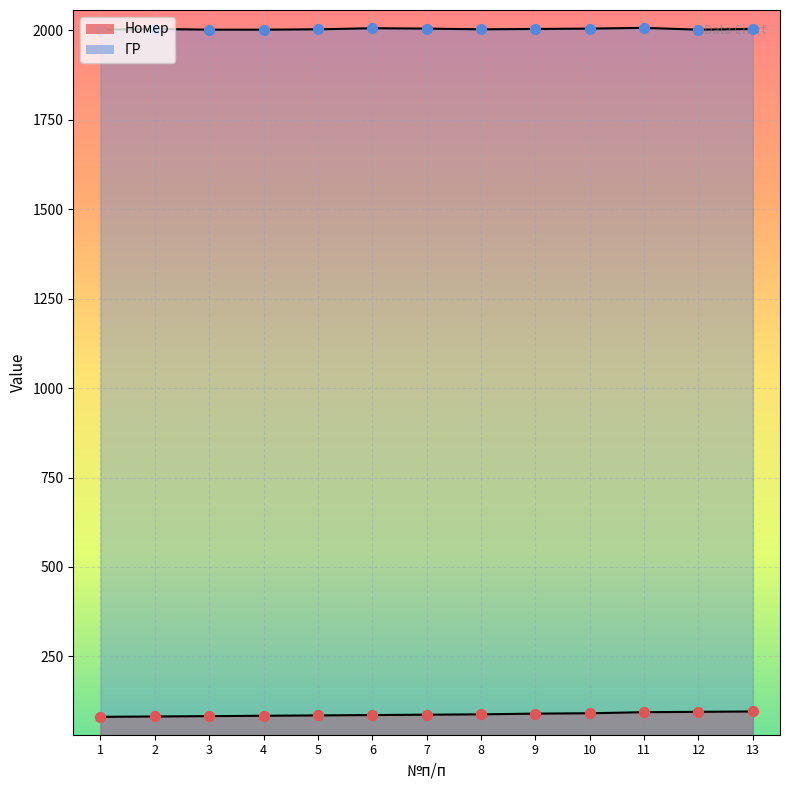

Which series has the widest spread of Y values?

Номер